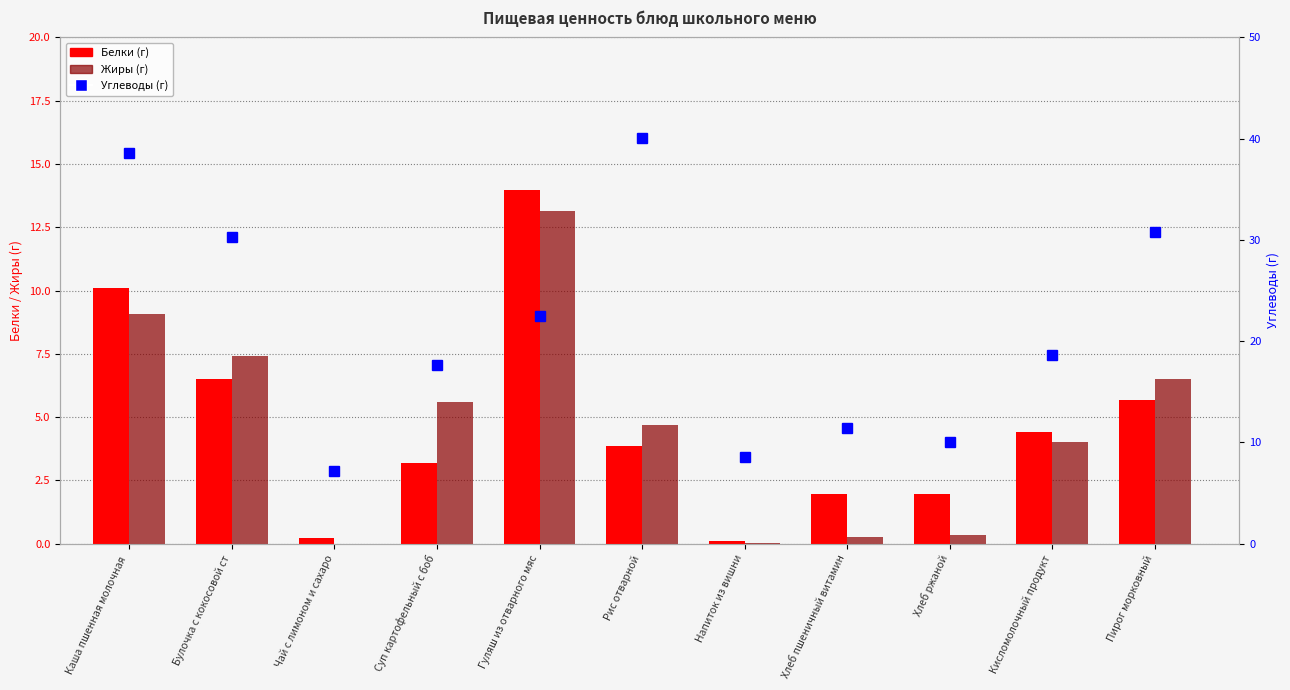

Between Суп картофельный с боб and Хлеб пшеничный витамин, which is larger?

Суп картофельный с боб